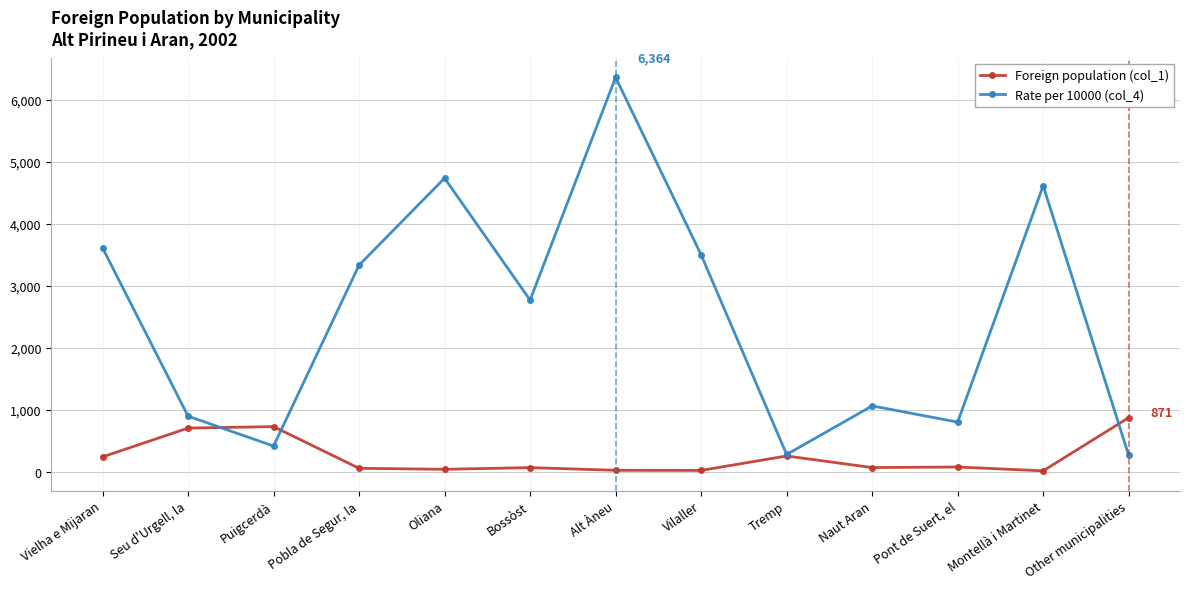

True or false: Foreign population (col_1) has a value of 66 at Naut Aran.

True